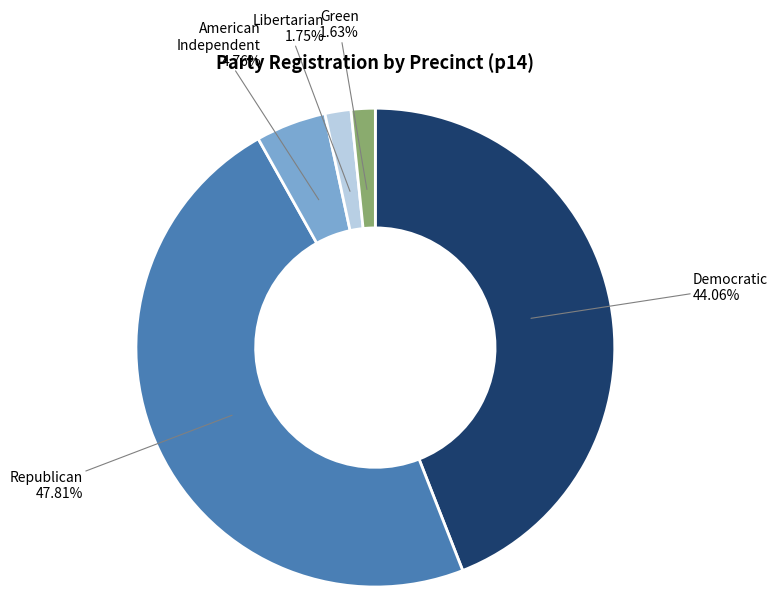

How many segments does this pie chart have?

5